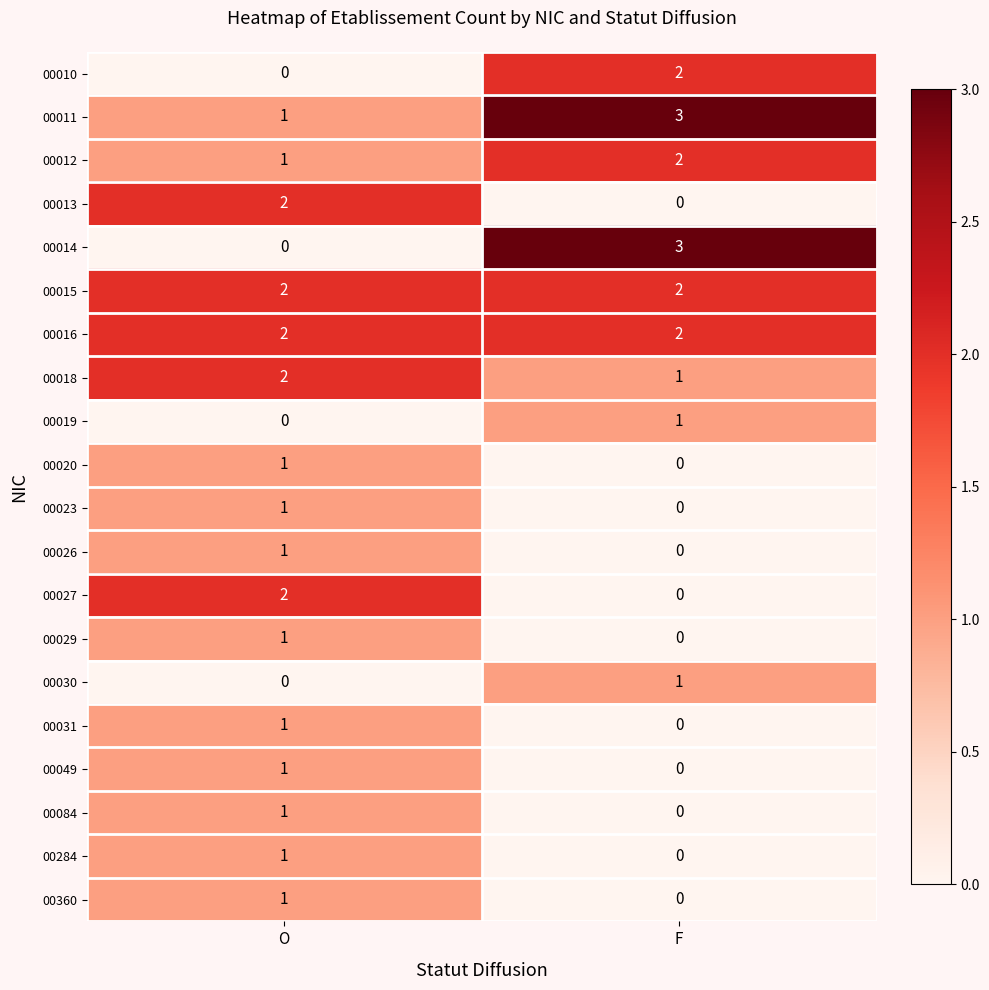

At which category is the sum across all series the highest?

O